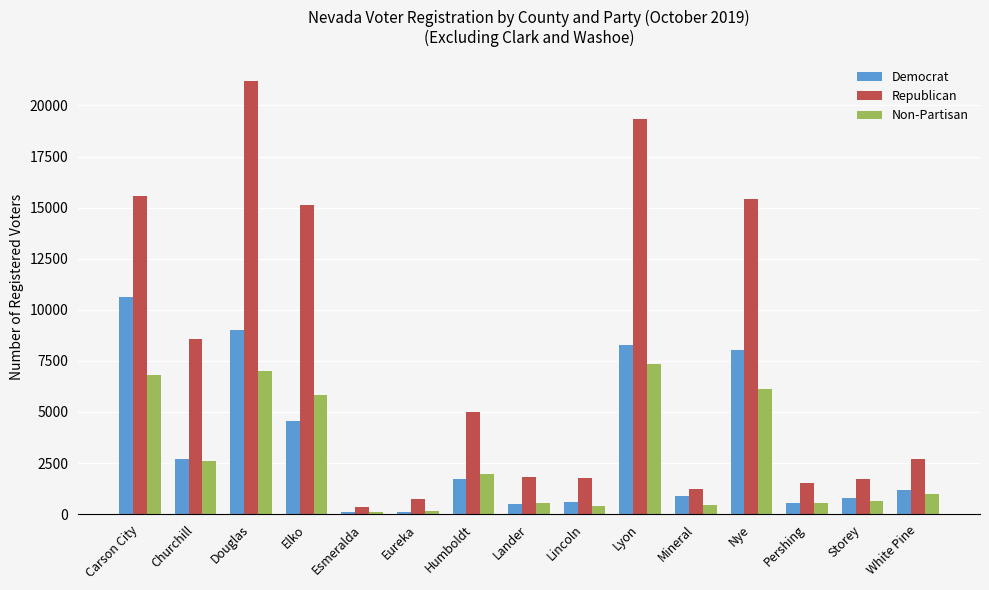

What is the difference between the Non-Partisan values at Humboldt and Carson City?

4880